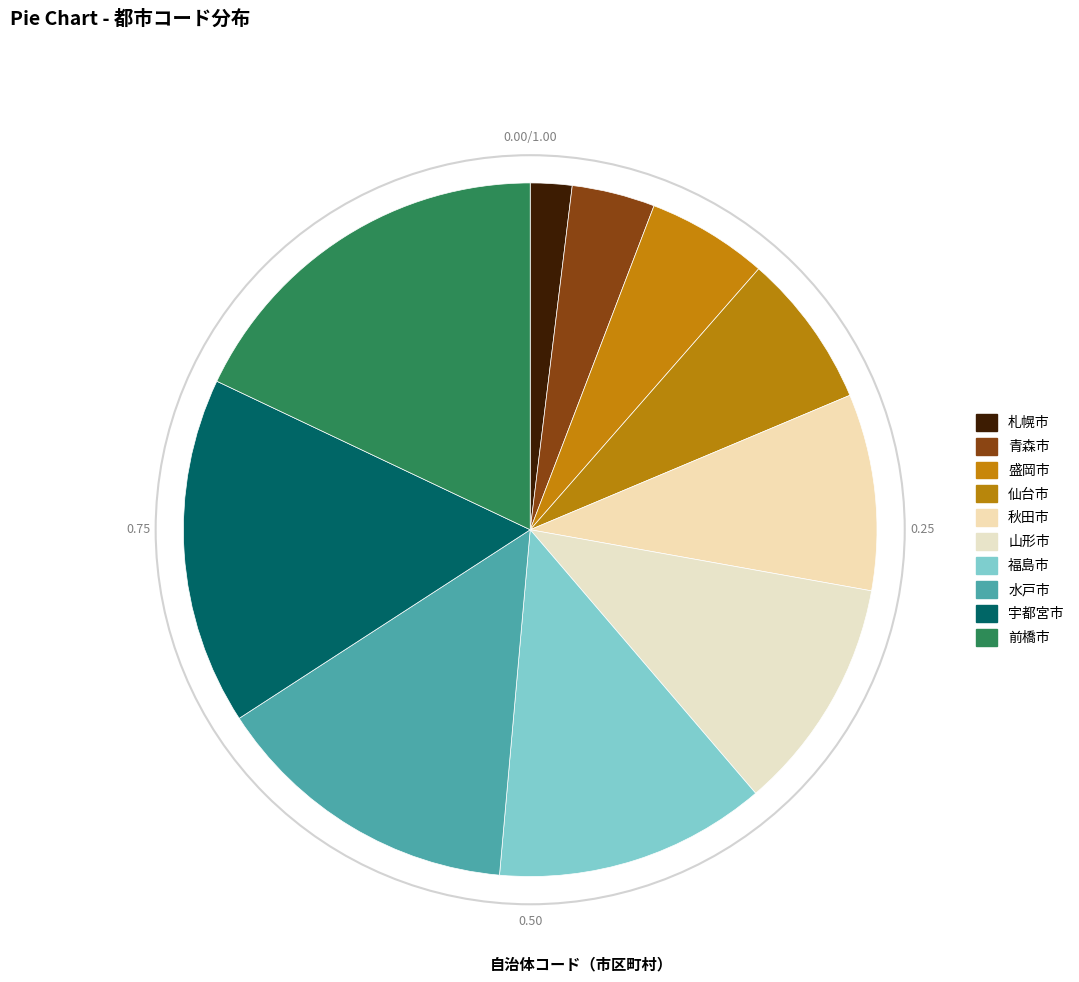

Which slice is the largest?

前橋市